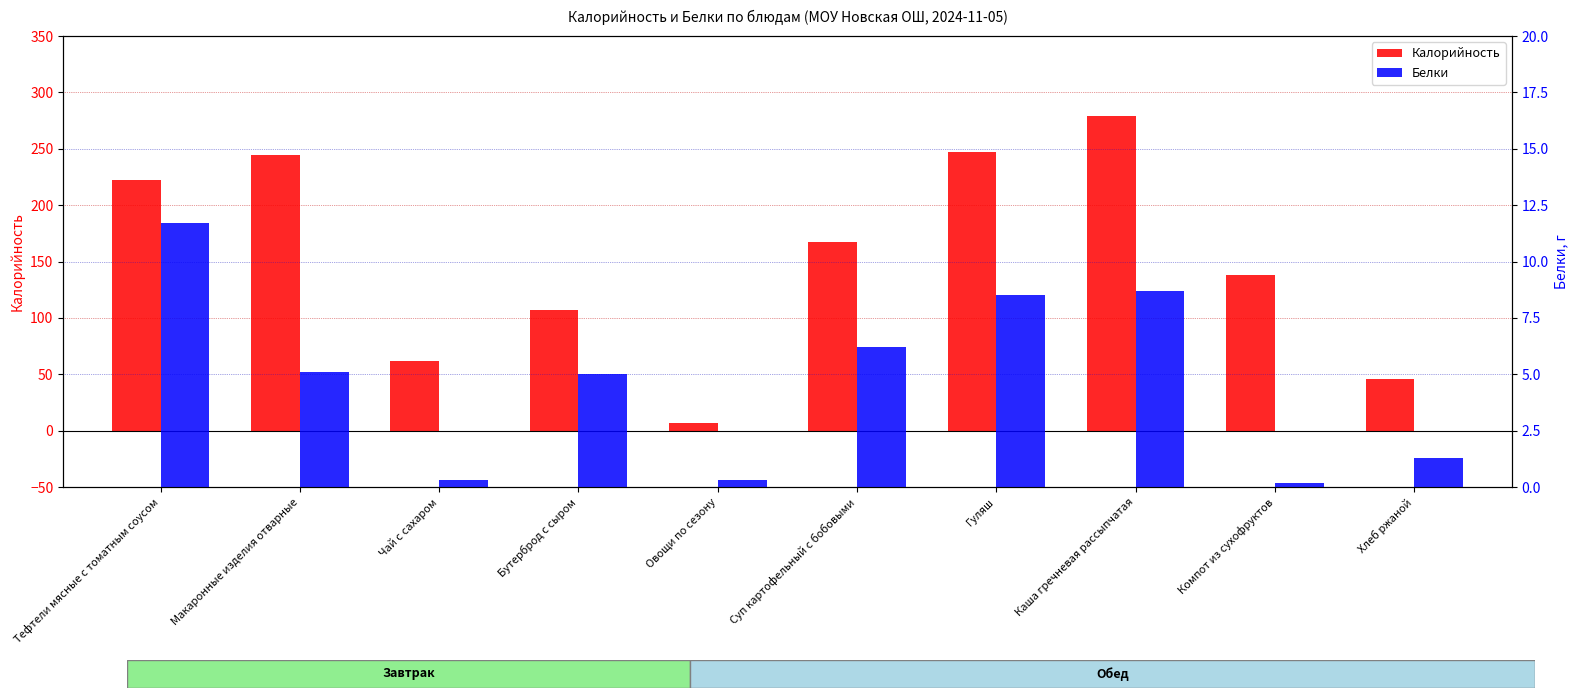

Which has a higher value, Макаронные изделия отварные or Гуляш?

Гуляш